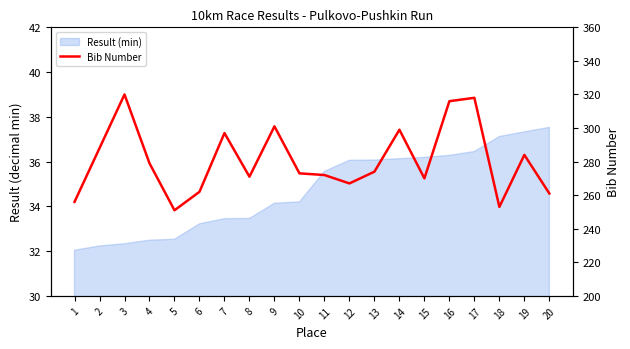

Reading left to right, what are all the values shown in this chart?

1=256	2=288	3=320	4=279	5=251	6=262	7=297	8=271	9=301	10=273	11=272	12=267	13=274	14=299	15=270	16=316	17=318	18=253	19=284	20=261